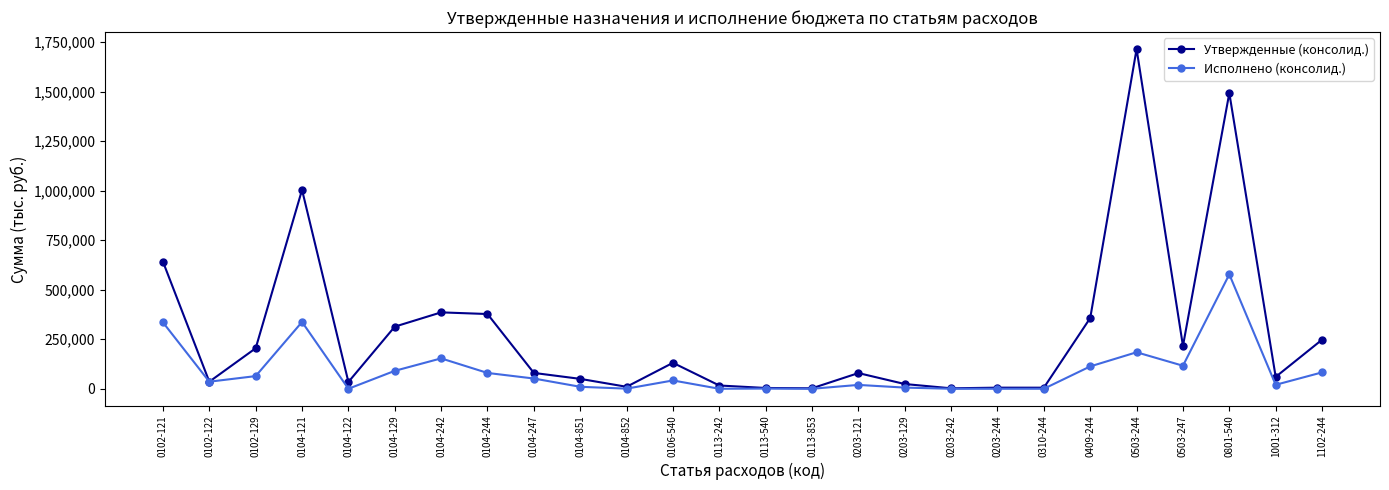

Between 0104-122 and 0203-242, which series saw the biggest shift?

Утвержденные (консолид.)